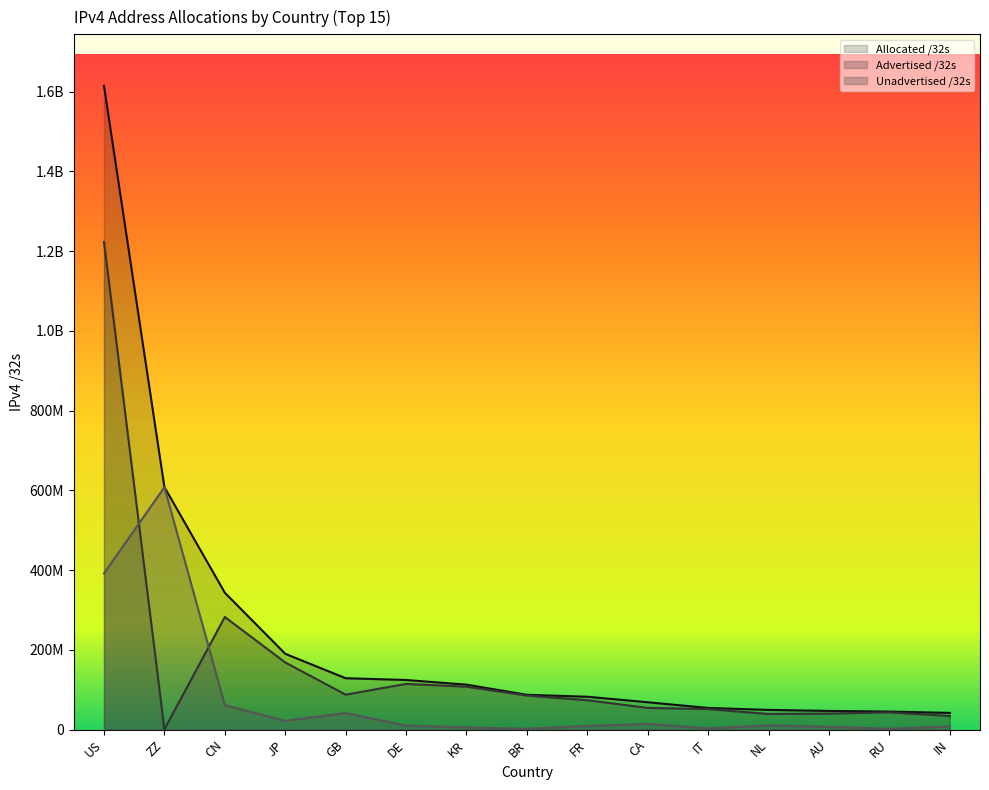

What are all the series names shown in the legend?

Allocated /32s, Advertised /32s, Unadvertised /32s